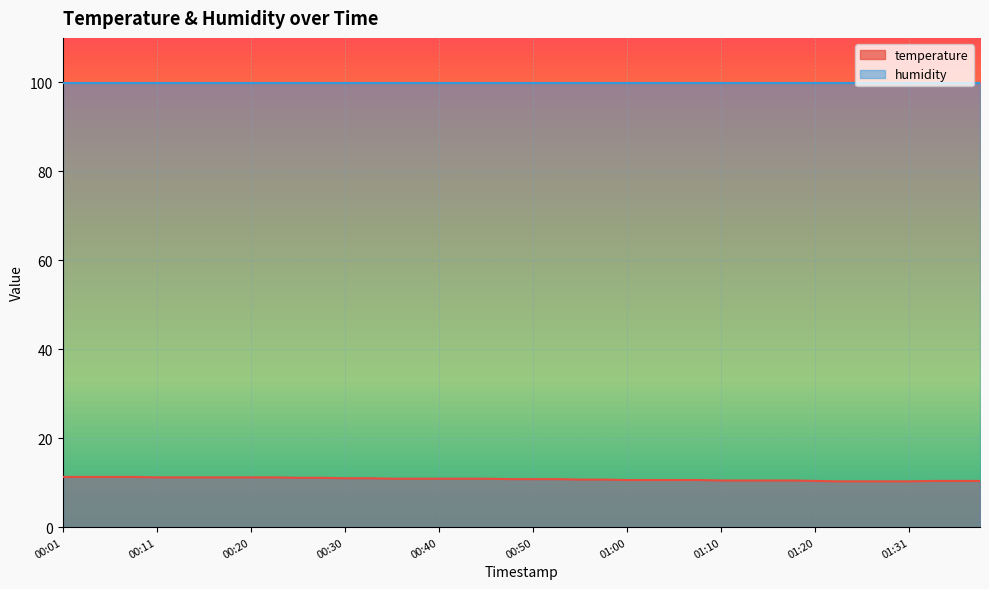

What value does the data have at 01:15?

10.5